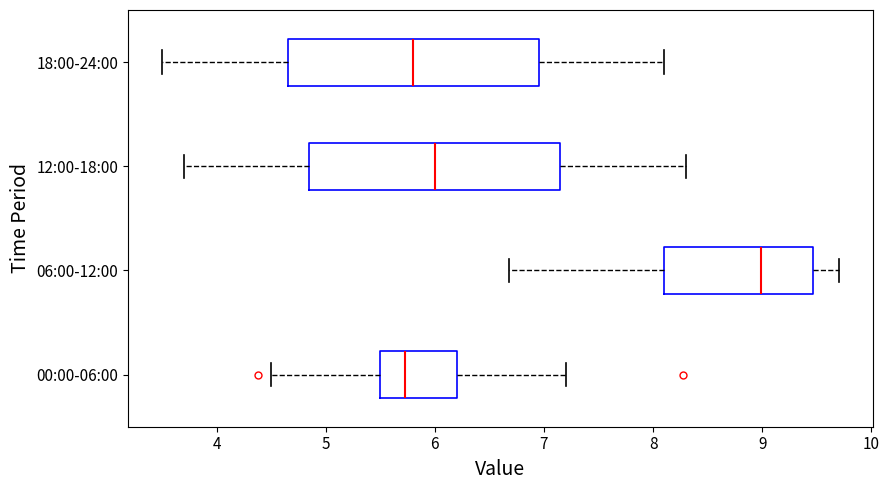

Which box has the furthest to the right median line?

06:00-12:00